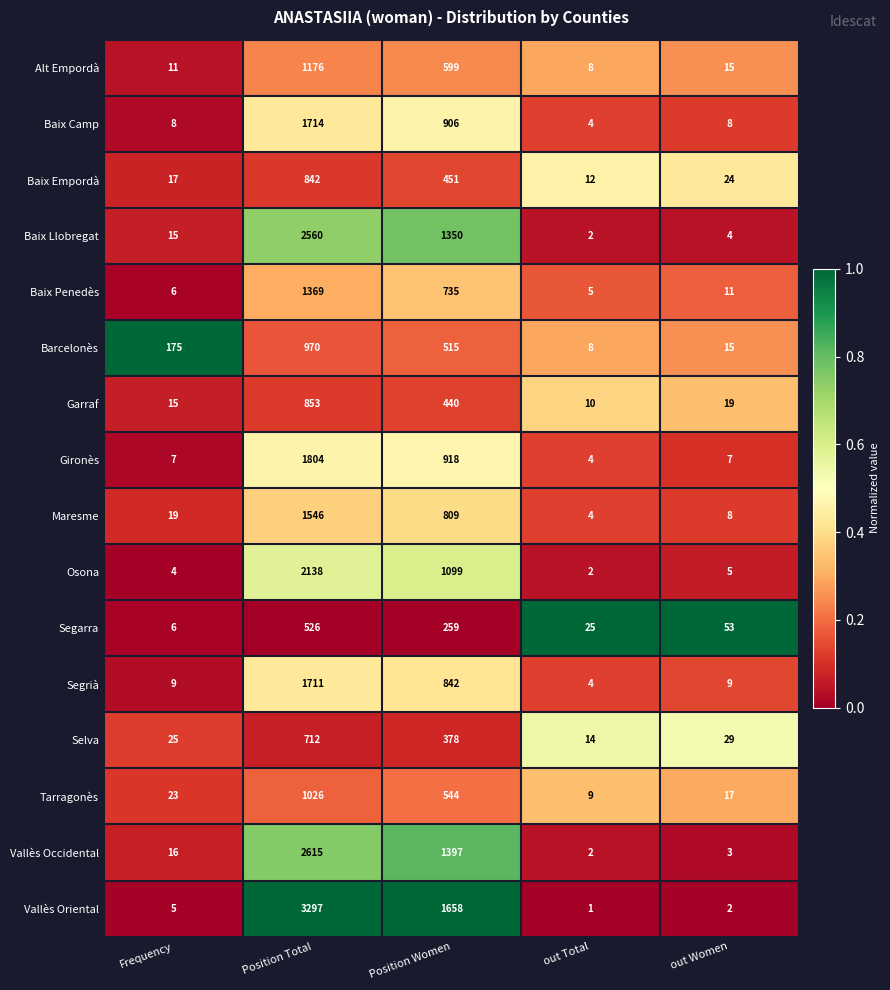

What is the total value across all series at out Women?

229